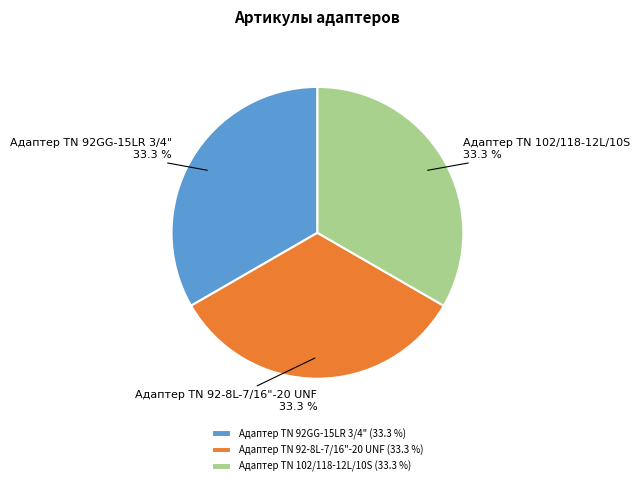

Approximately how many times larger is the value at Адаптер TN 92-8L-7/16"-20 UNF compared to Адаптер ТN 102/118-12L/10S?

1.0